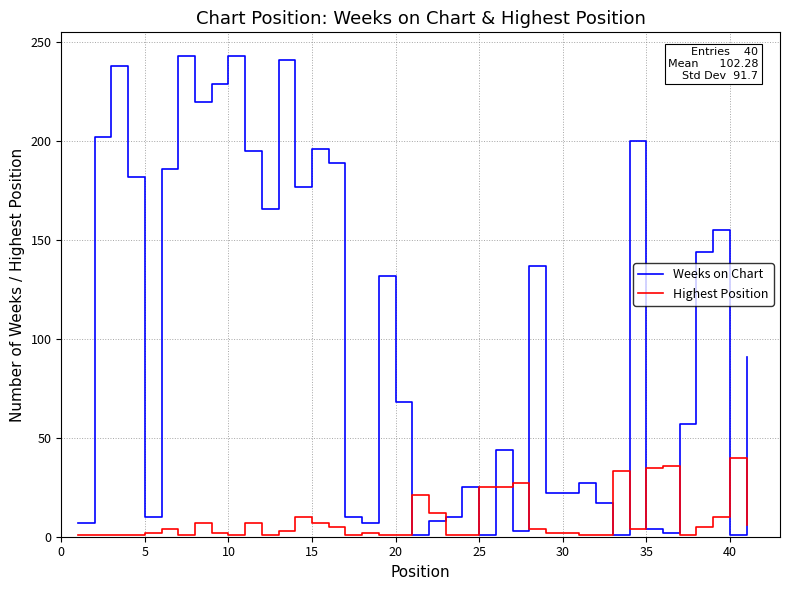

Rank the series by their average value, from highest to lowest.

Weeks on Chart, Highest Position